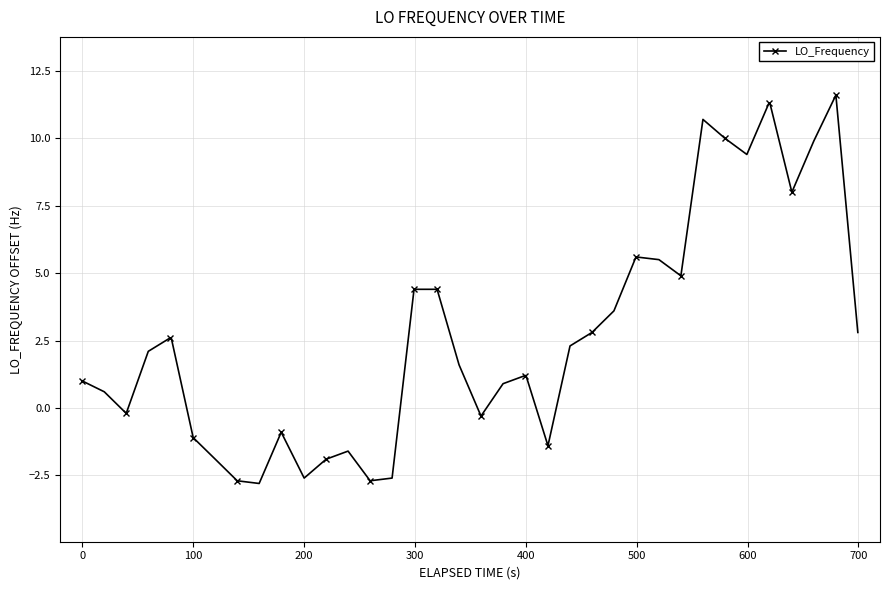

What is the difference between the second highest and minimum values?

14.1